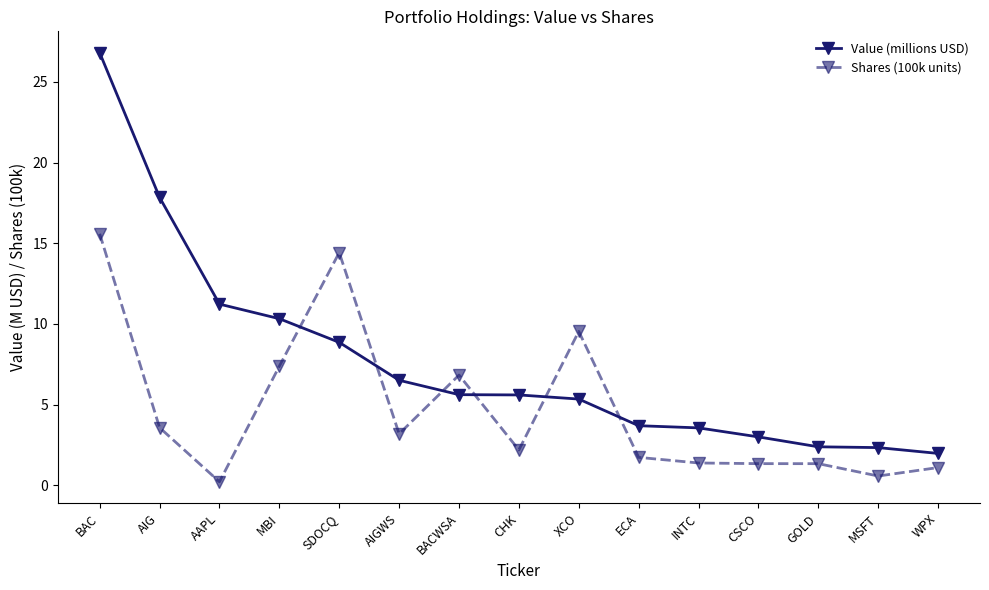

How many lines are shown in the chart?

2